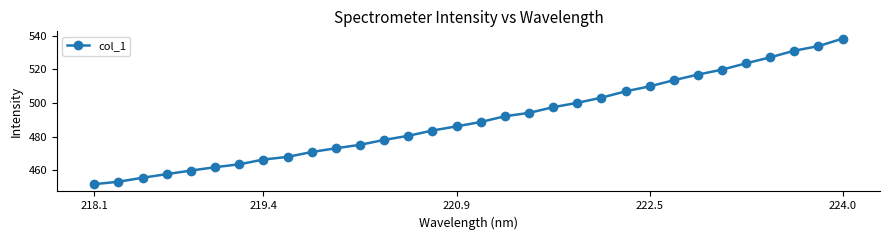

What is the greatest value displayed?

538.3